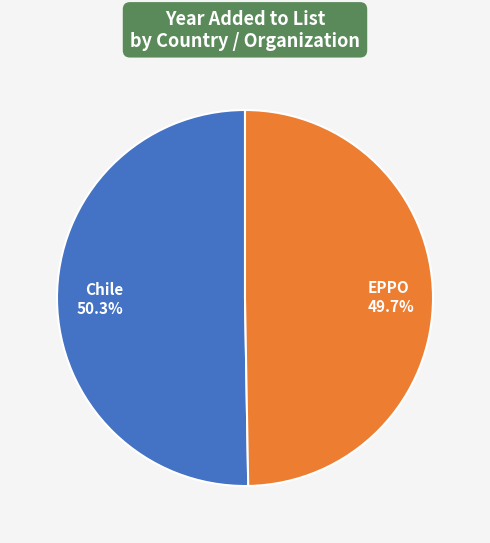

Is there a majority slice in this chart?

Yes